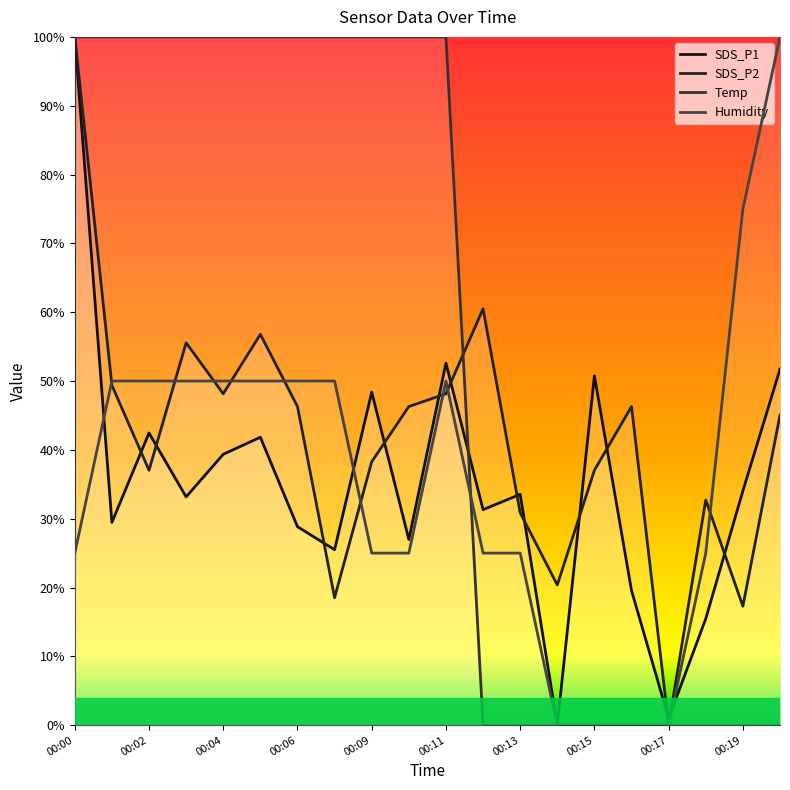

Reading left to right, transcribe all the data shown in this chart.

SDS_P1: 100.0	29.5	42.5	33.2	39.4	41.8	28.8	25.5	48.4	27.0	52.6	31.3	33.5	0.0	50.7	19.6	1.0	15.5	34.0	51.7
SDS_P2: 100.0	49.4	37.0	55.6	48.1	56.8	46.3	18.5	38.3	46.3	48.1	60.5	30.9	20.4	37.0	46.3	0.0	32.7	17.3	45.1
Temp: 100.0	100.0	100.0	100.0	100.0	100.0	100.0	100.0	100.0	100.0	100.0	0.0	0.0	0.0	0.0	0.0	0.0	0.0	0.0	0.0
Humidity: 25.0	50.0	50.0	50.0	50.0	50.0	50.0	50.0	25.0	25.0	50.0	25.0	25.0	0.0	0.0	0.0	0.0	25.0	75.0	100.0